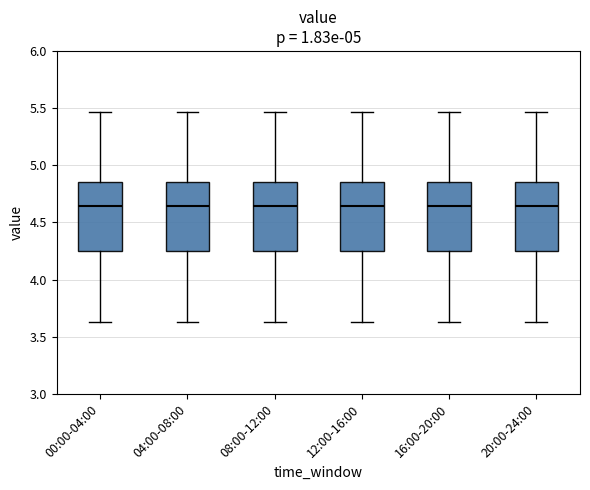

Where does the lower whisker of the box for 16:00-20:00 end on the y-axis? The values are not printed on the chart, so give them approximately, as read against the axis.

3.65